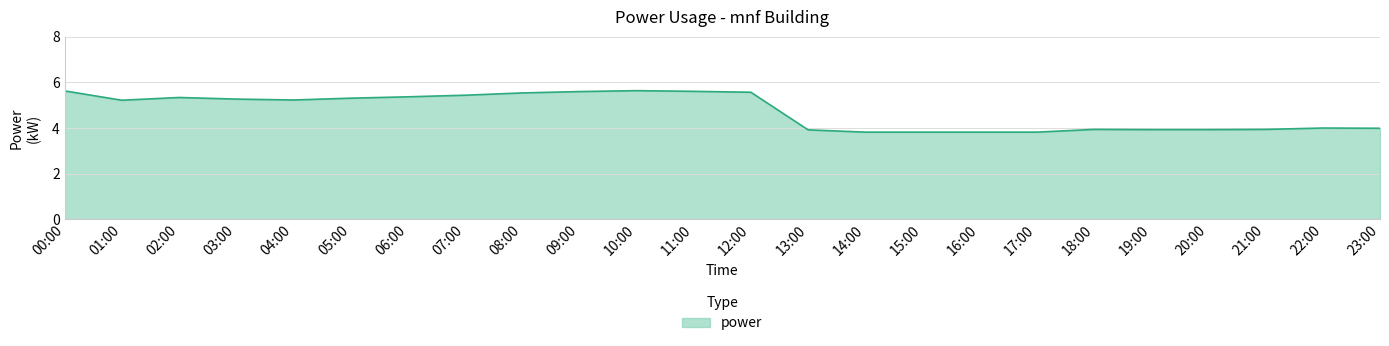

Does the chart have visible grid lines?

Yes